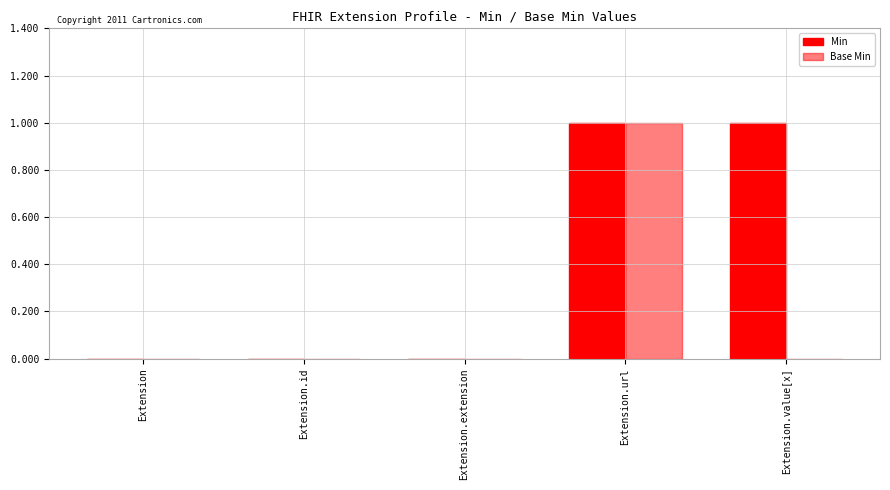

Reading right to left, transcribe all the data shown in this chart.

Min: 1	1	0	0	0
Base Min: 0	1	0	0	0